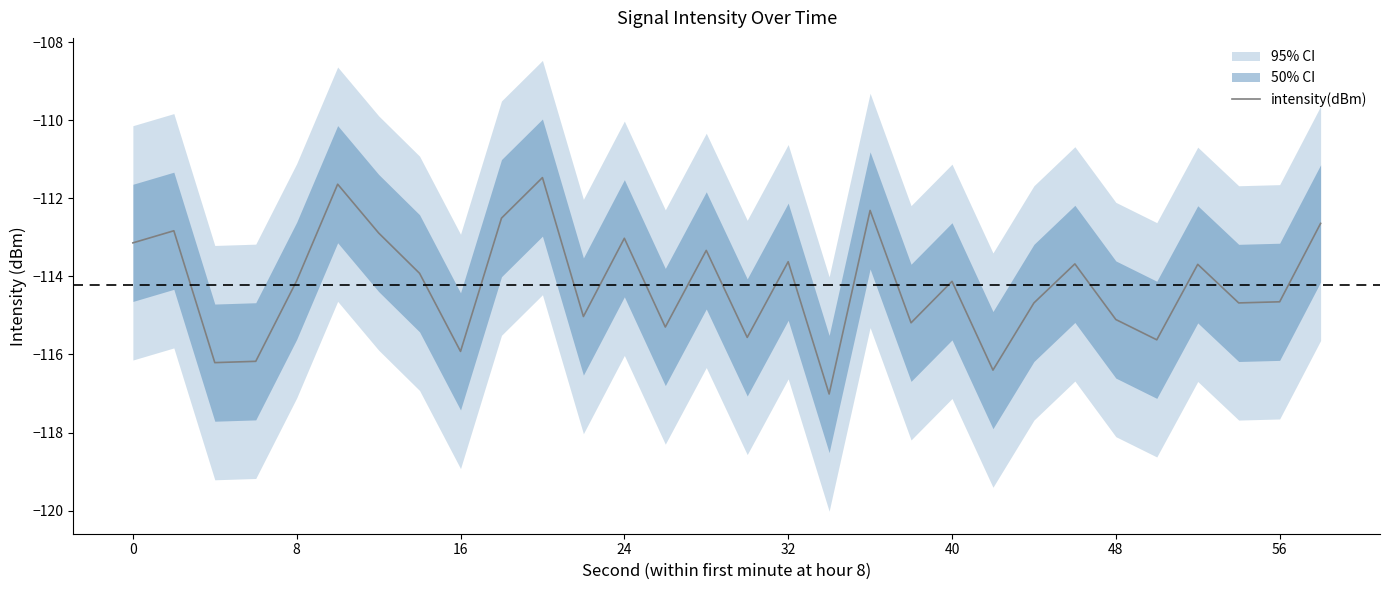

Reading left to right, transcribe all the data shown in this chart.

-113.1	-112.8	-116.2	-116.2	-114.1	-111.6	-112.9	-113.9	-115.9	-112.5	-111.5	-115.0	-113.0	-115.3	-113.3	-115.6	-113.6	-117.0	-112.3	-115.2	-114.1	-116.4	-114.7	-113.7	-115.1	-115.6	-113.7	-114.7	-114.7	-112.6